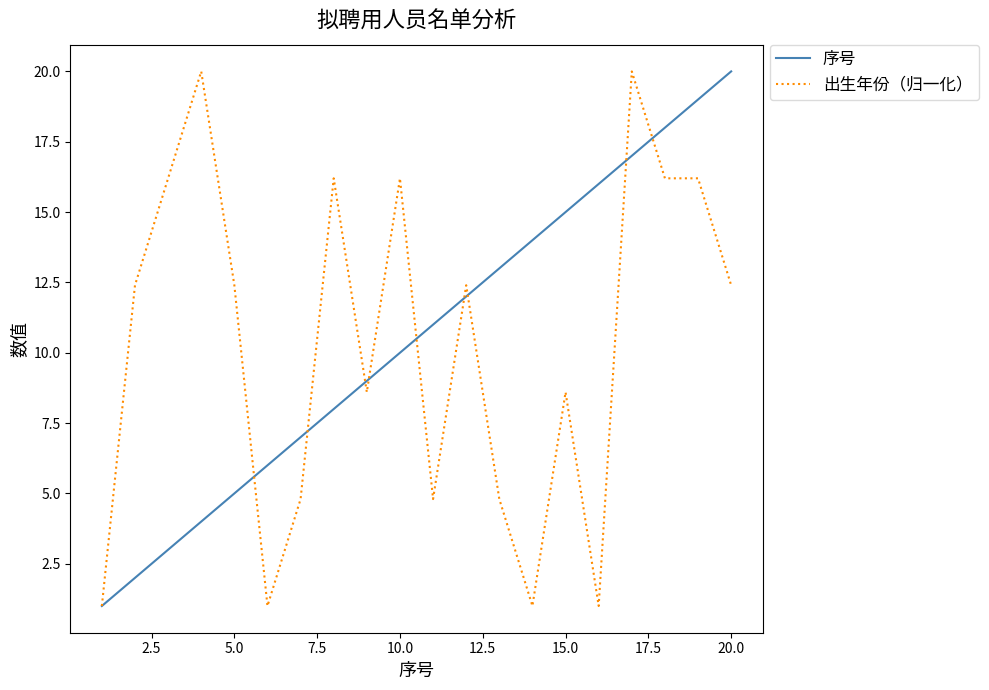

What is the maximum value shown in the chart?

20.0